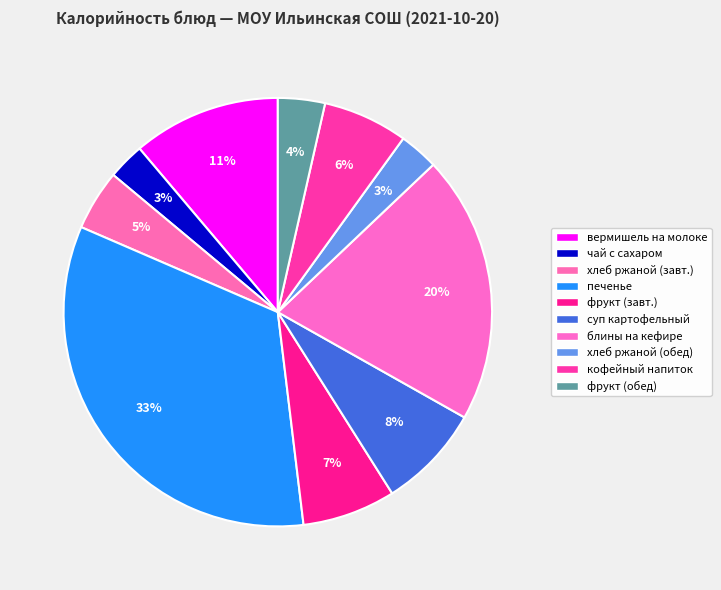

How many segments does this pie chart have?

10